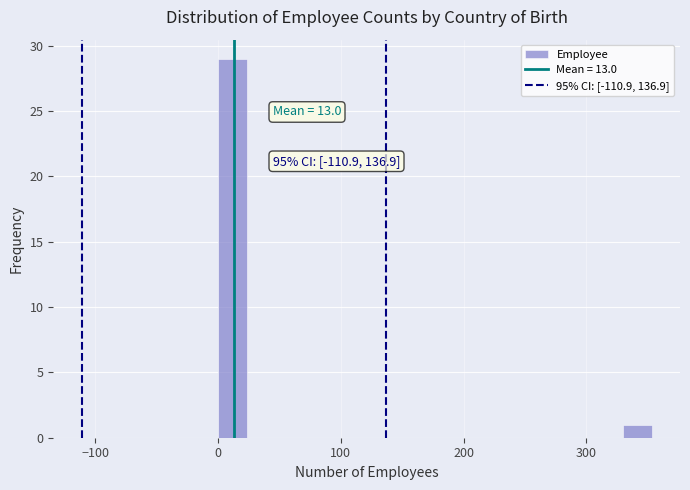

Read against the x-axis, roughly where is the centre of the tallest bar?

10